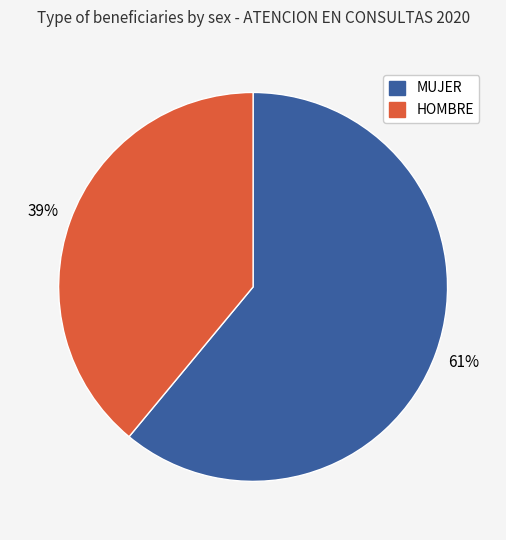

What is the ratio of the value at HOMBRE to the value at MUJER?

0.6